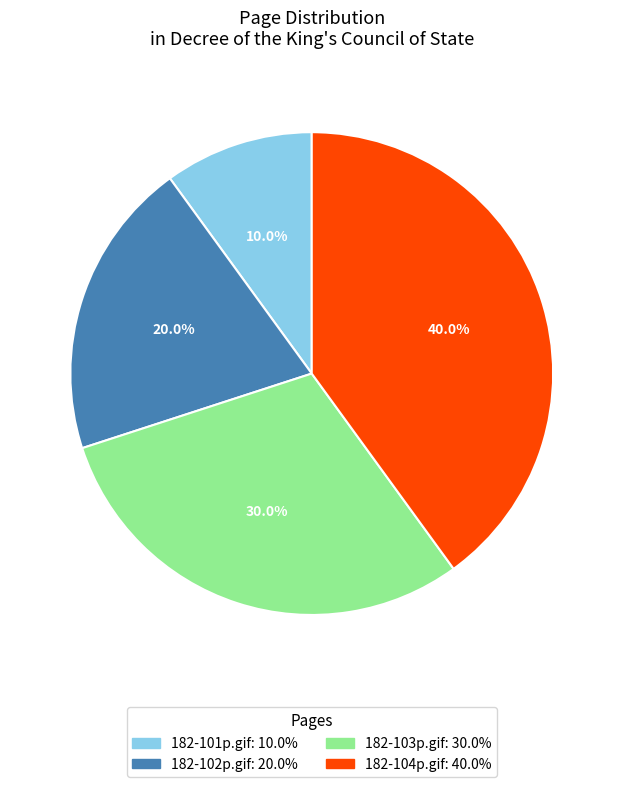

How many slices are in this pie chart?

4